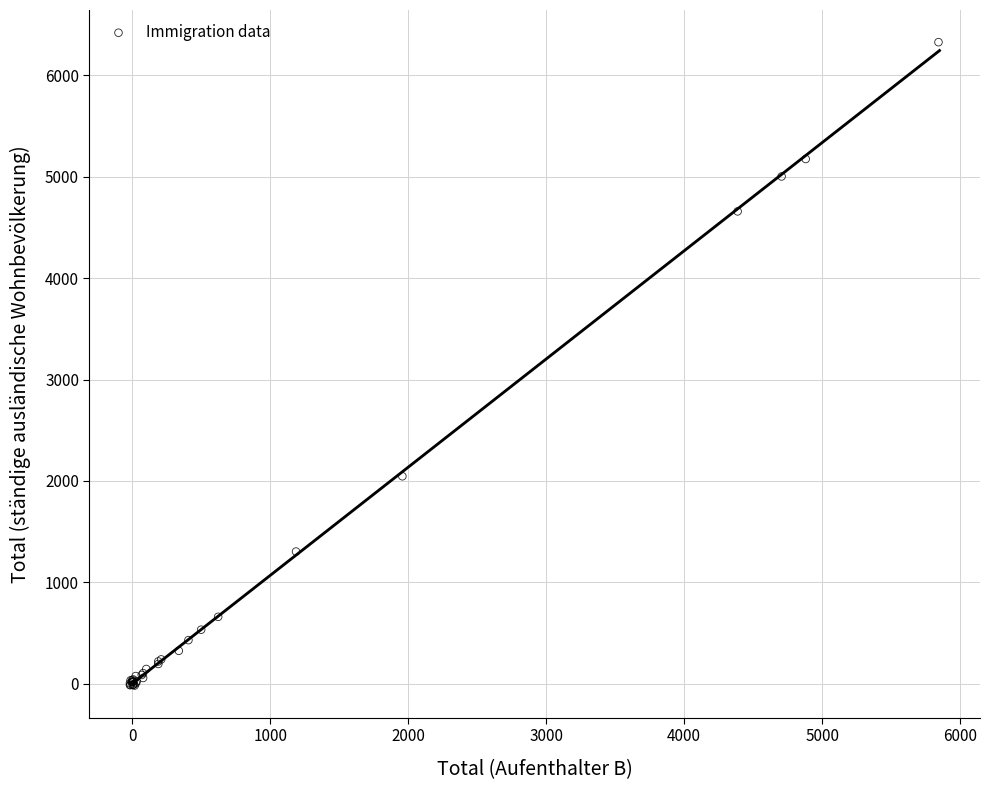

What Y value in the scatter plot is closest to 3154?

2045.8